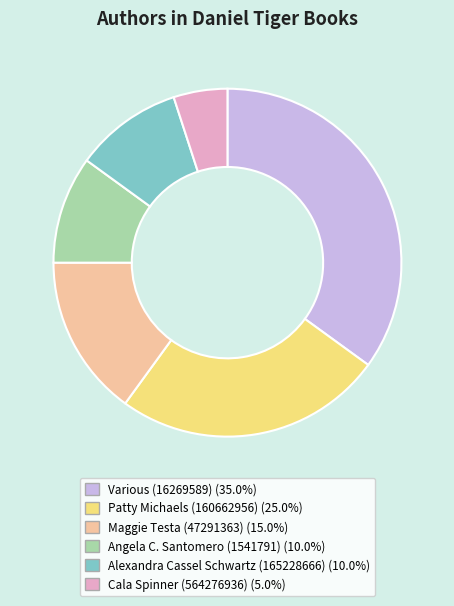

Do Alexandra Cassel Schwartz (165228666) and Maggie Testa (47291363) together represent more than half of the pie?

No